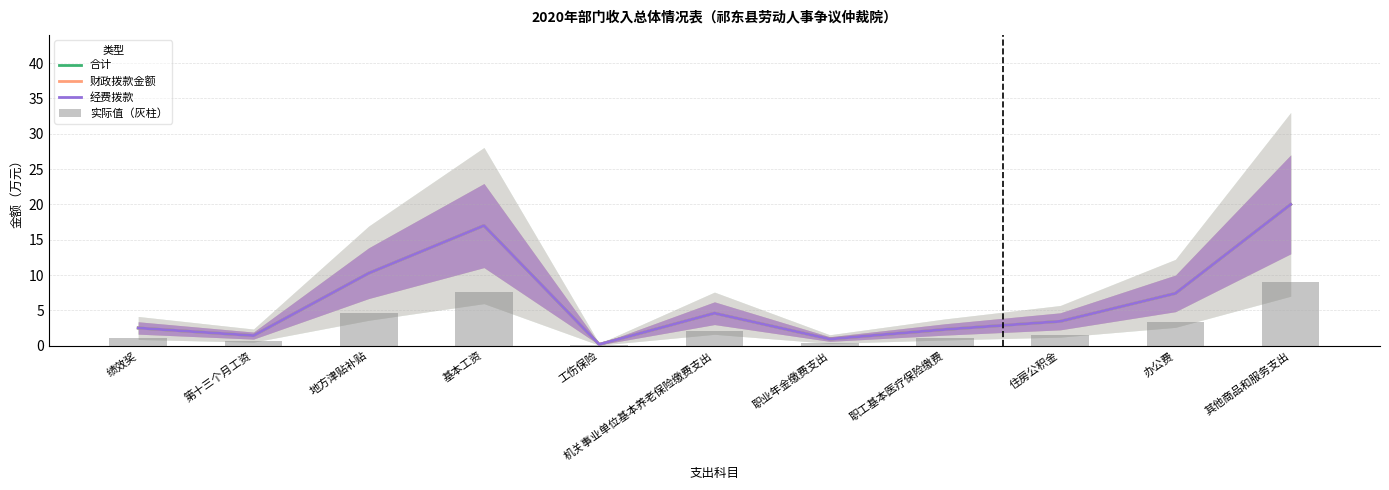

What is the label of the 4th bar from the left?

基本工资